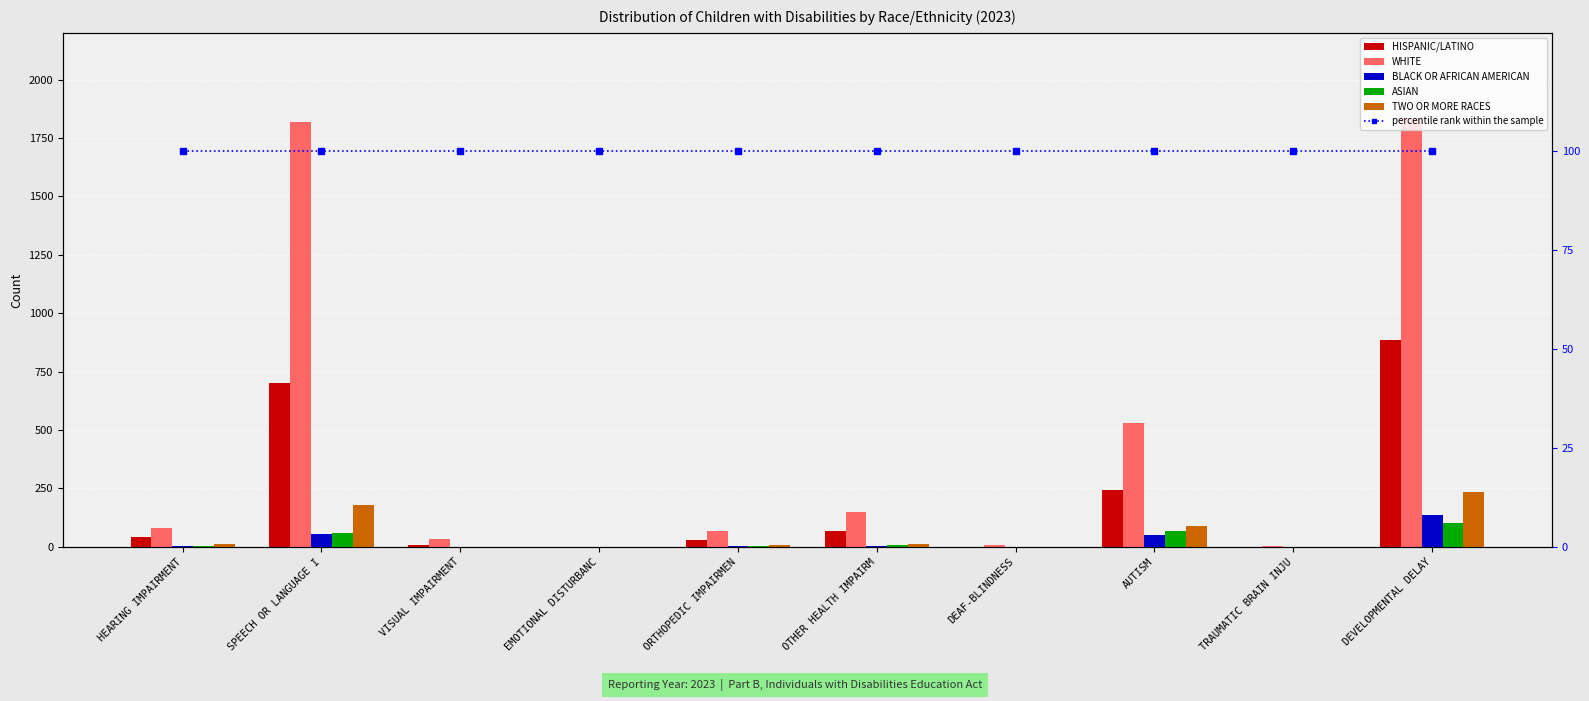

Between VISUAL IMPAIRMENT and DEAF-BLINDNESS, which is larger?

VISUAL IMPAIRMENT